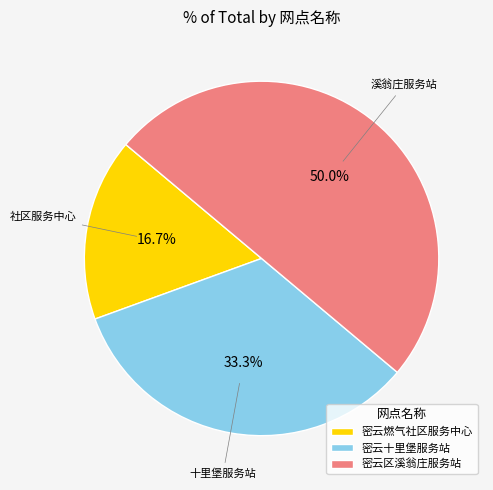

Does 密云燃气社区服务中心 account for over 50% of the chart?

No